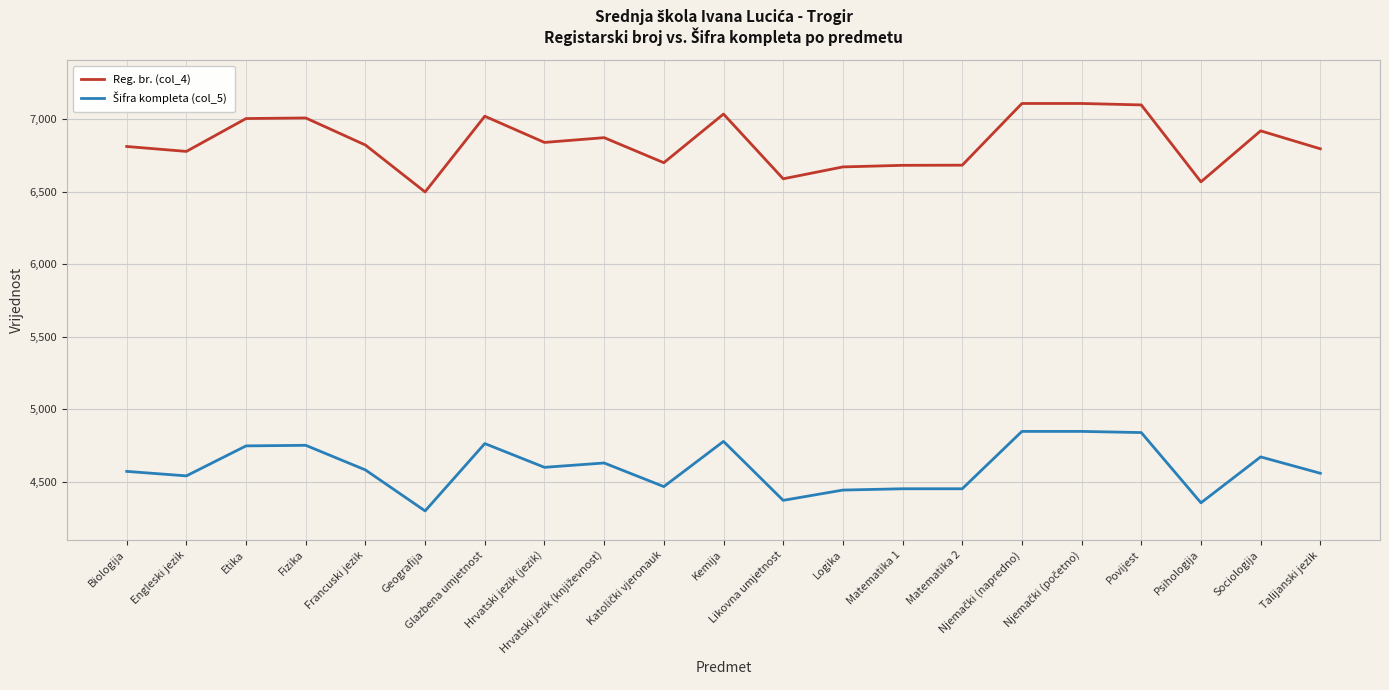

Which series has the widest spread of values?

Reg. br. (col_4)